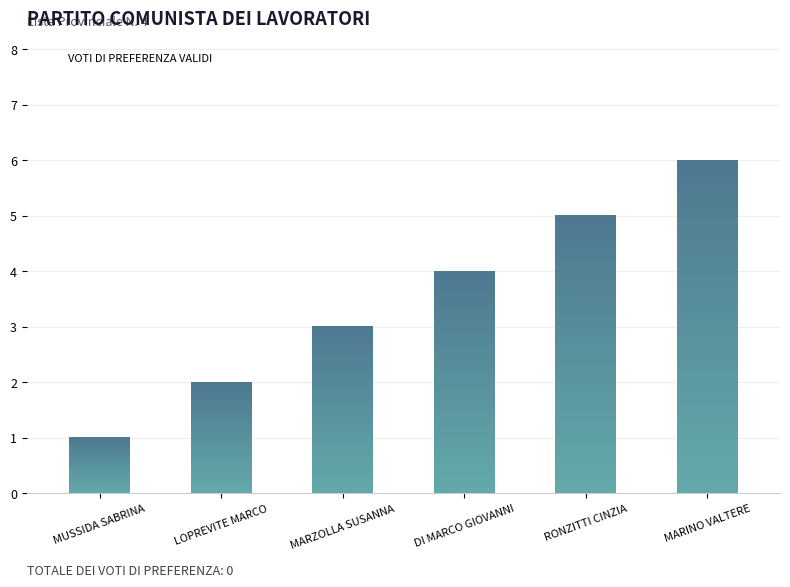

List the labels in order of value, smallest first.

MUSSIDA SABRINA, LOPREVITE MARCO, MARZOLLA SUSANNA, DI MARCO GIOVANNI, RONZITTI CINZIA, MARINO VALTERE